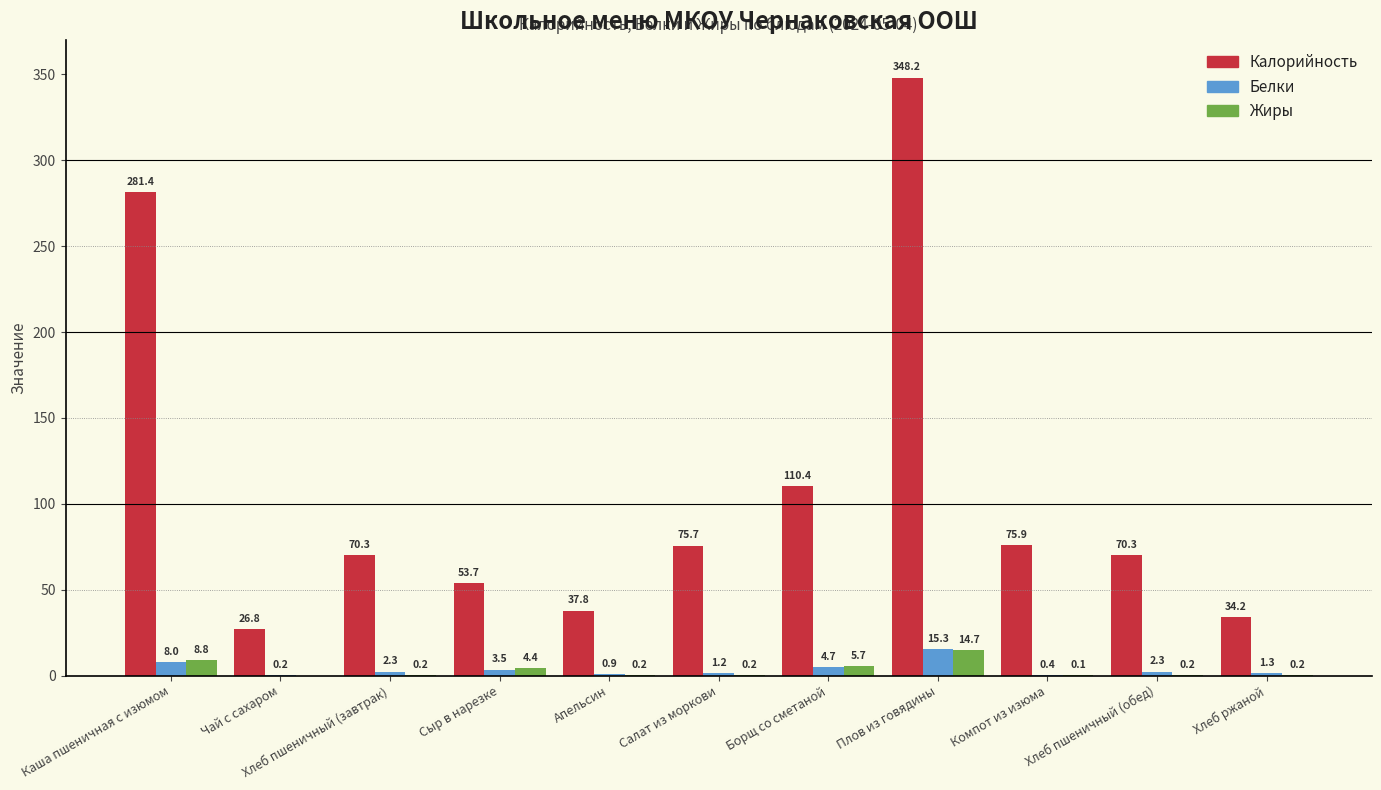

Is it true that Белки equals 0.2 at Чай с сахаром?

True